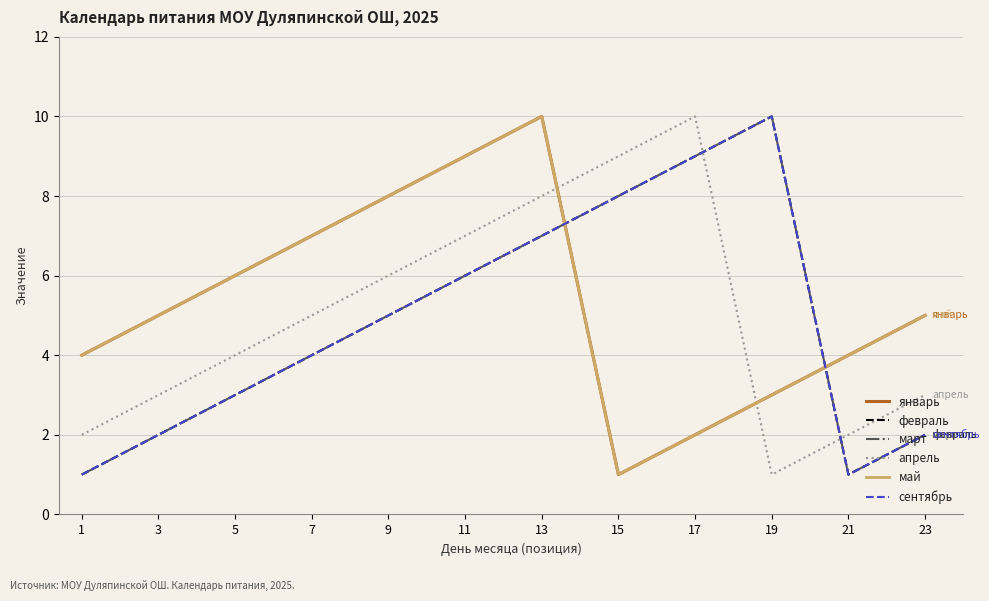

Rank the categories by январь value from highest to lowest.

13, 11, 9, 7, 5, 3, 23, 1, 21, 19, 17, 15